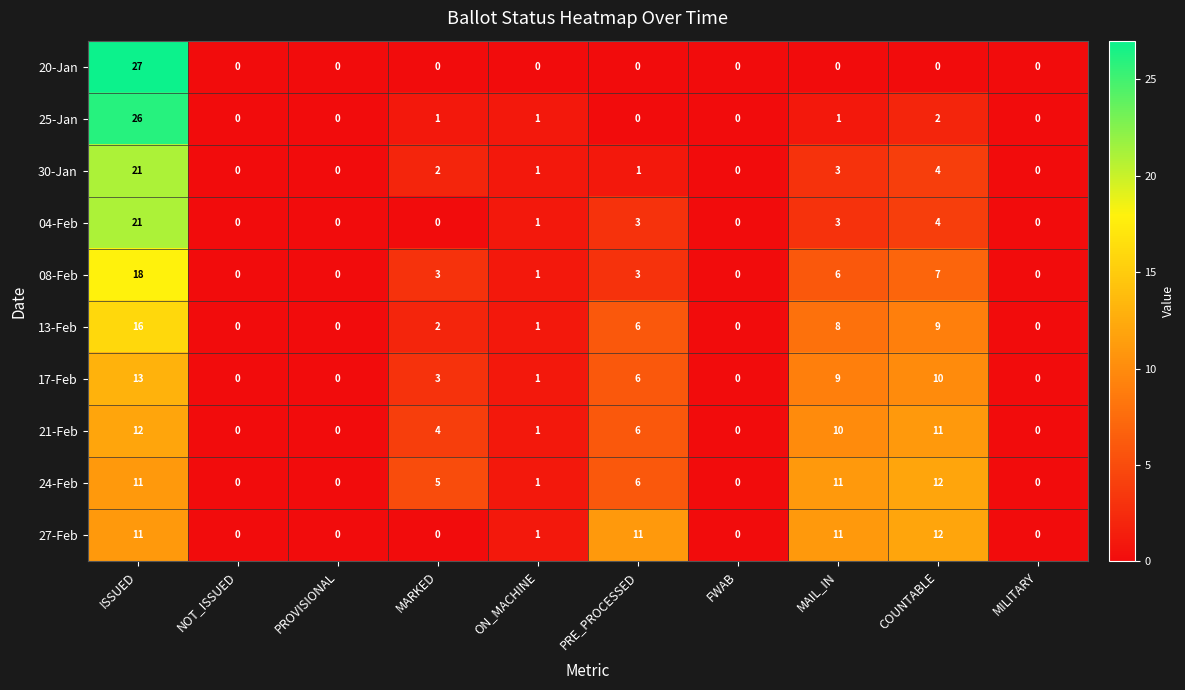

The value of 27-Feb at PROVISIONAL is 0. True or false?

True